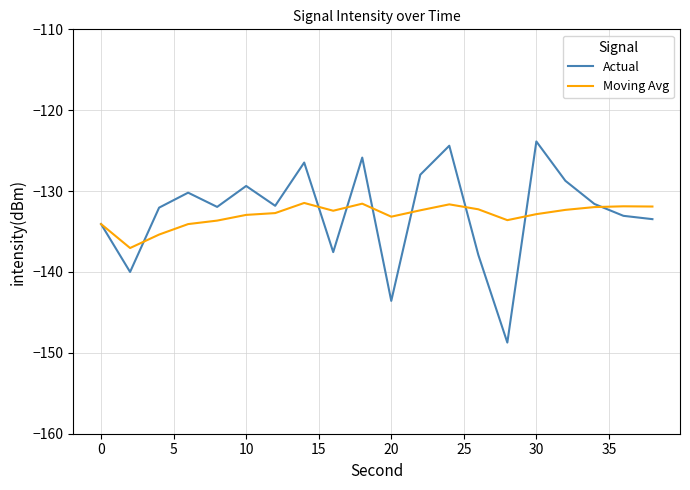

Which series has the largest range (max minus min)?

Actual